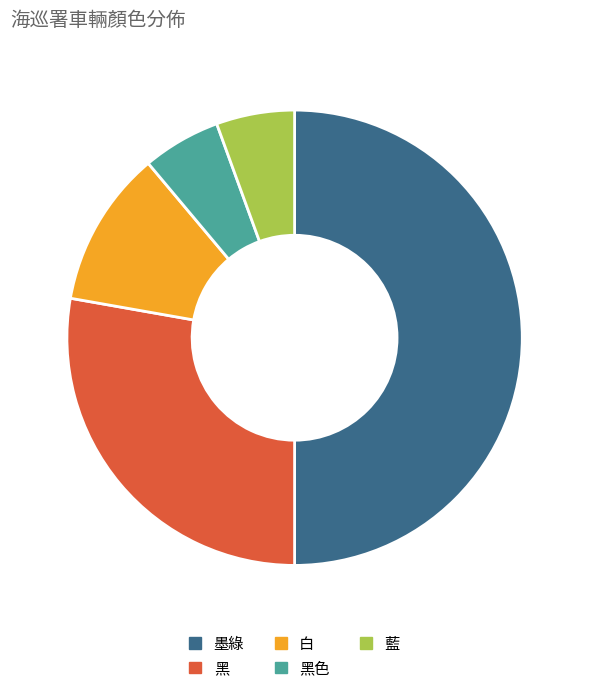

How many slices are in this pie chart?

5